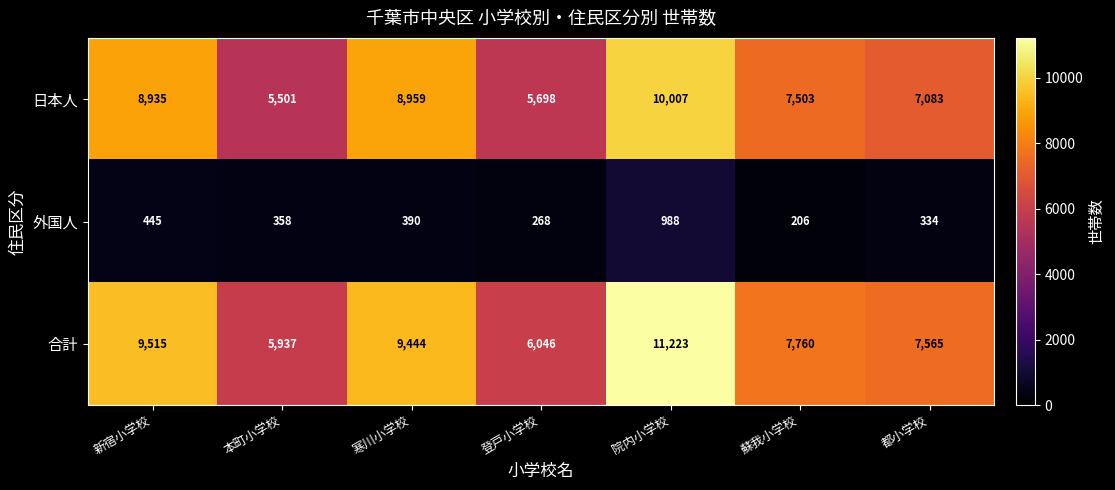

Rank the series at 蘇我小学校 from highest to lowest value.

合計, 日本人, 外国人